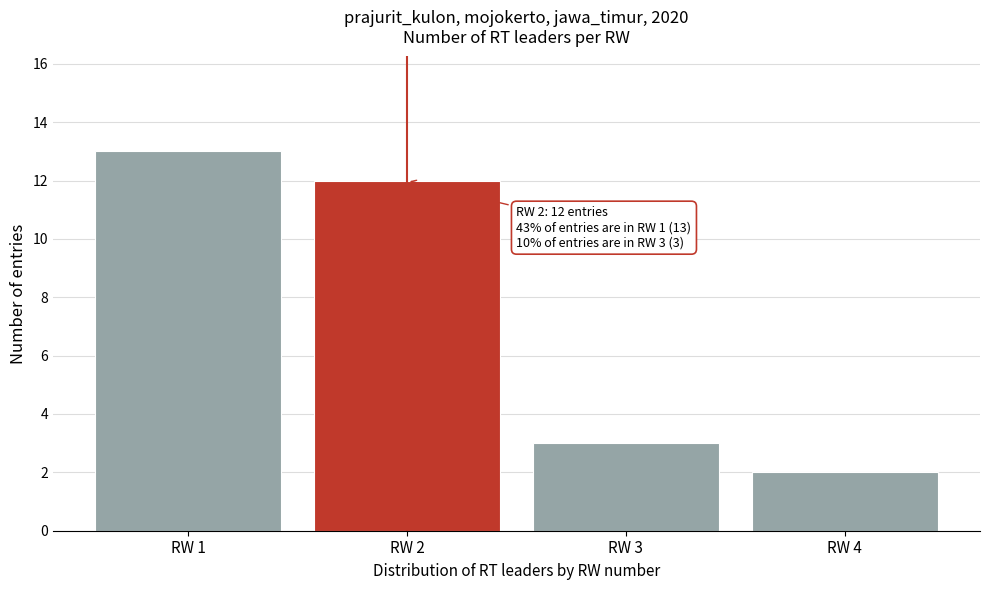

Reading left to right, extract all data points from this chart.

RW 1=13	RW 2=12	RW 3=3	RW 4=2